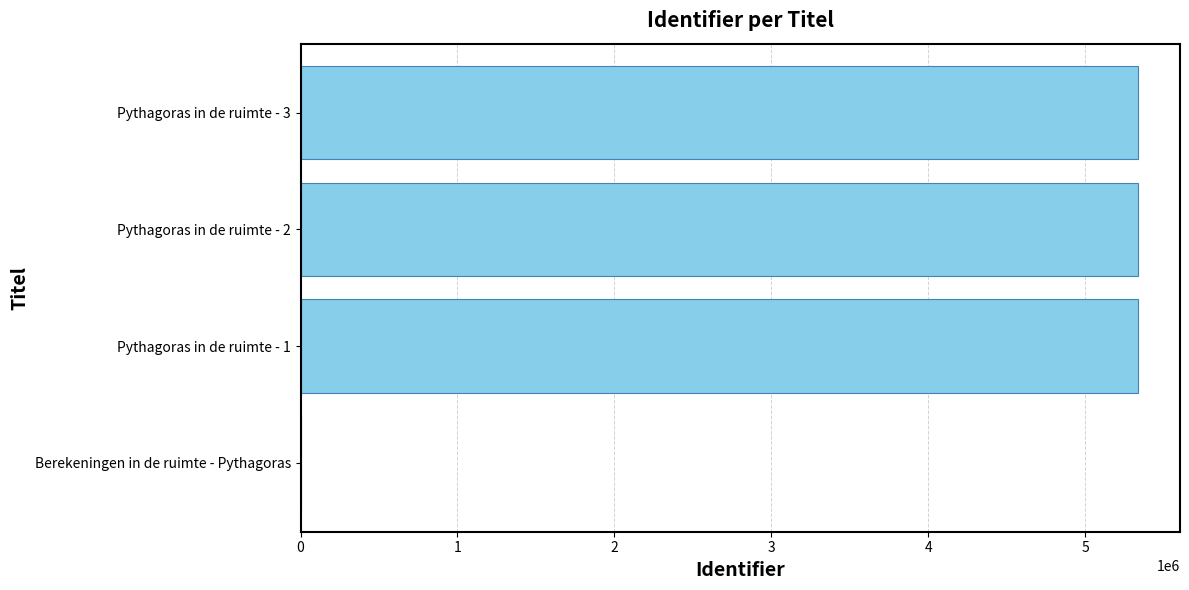

What is the sum of all values?

16011192